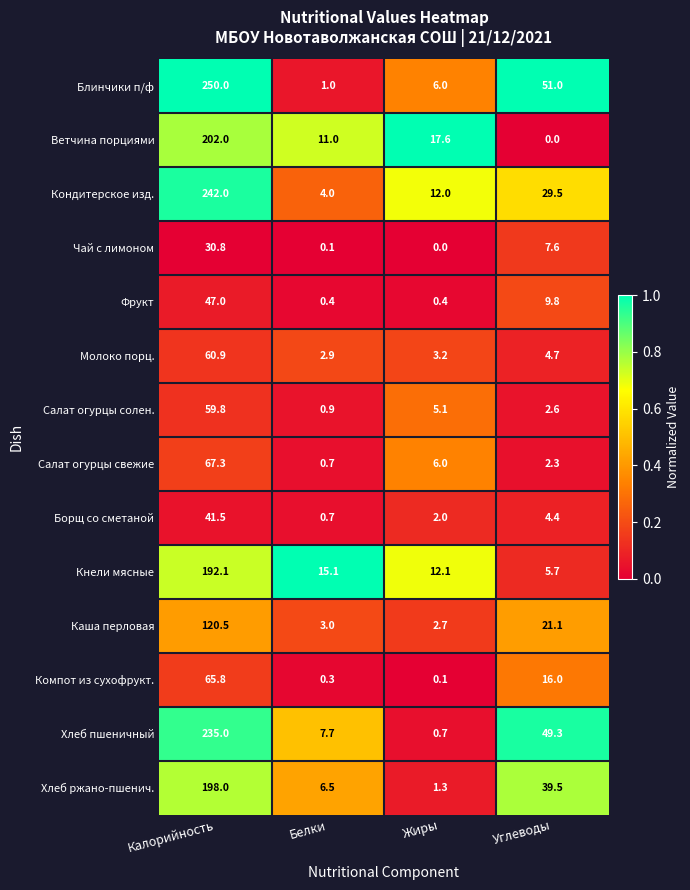

Is it true that Кнели мясные equals 192.1 at Калорийность?

True